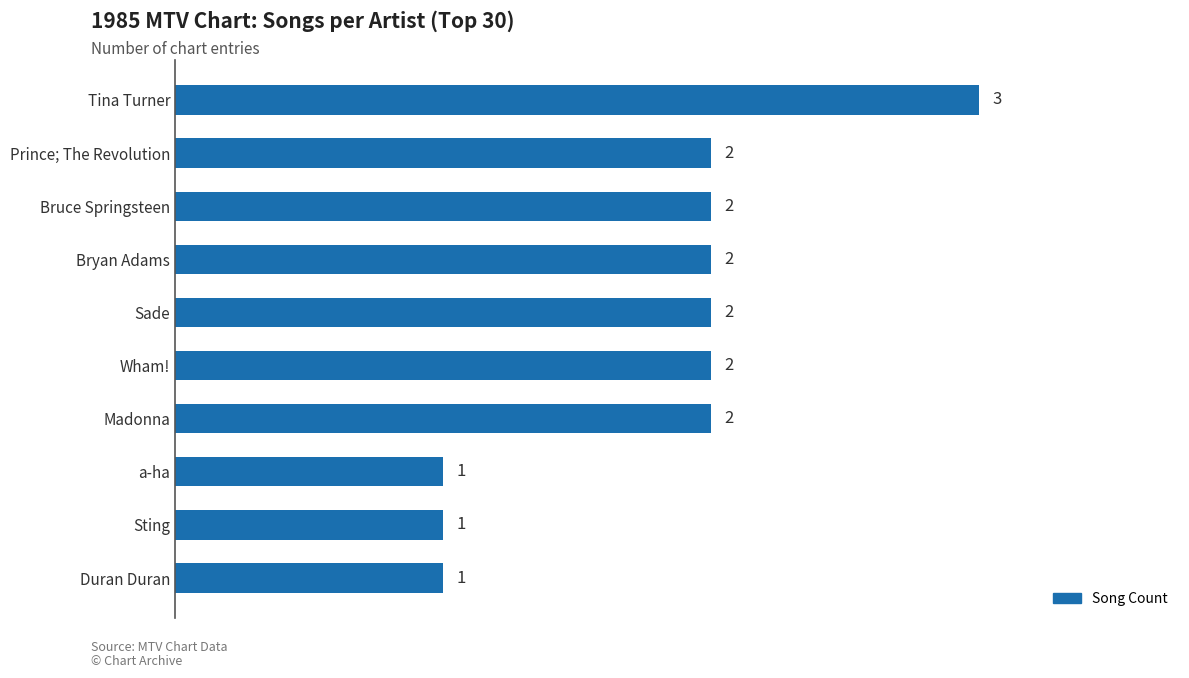

Count the number of categories in the chart.

10